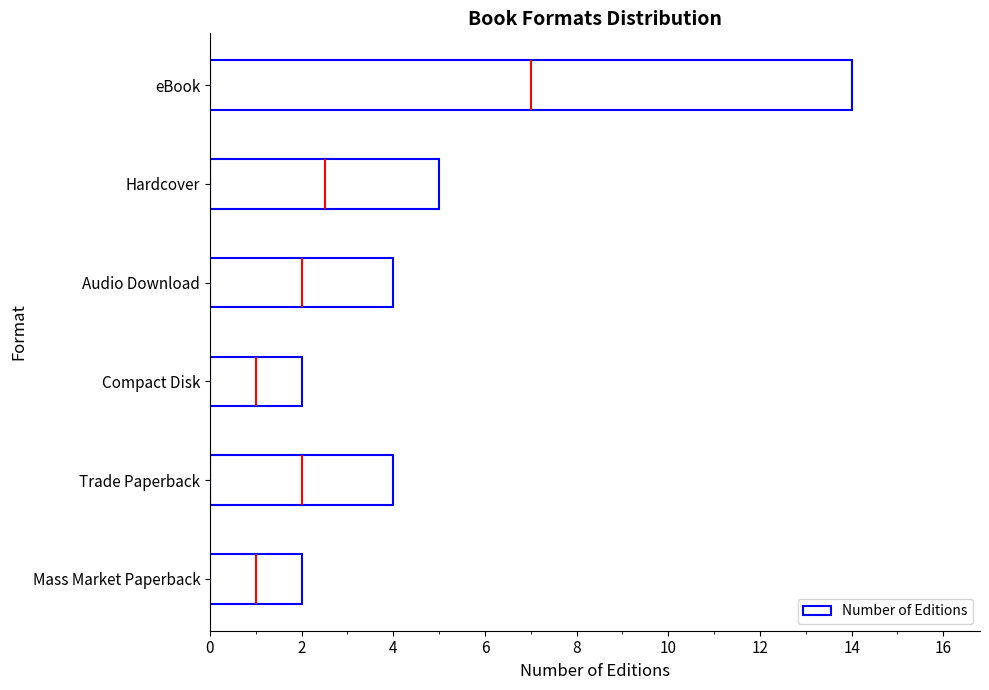

What is the change in value from Mass Market Paperback to eBook?

+12